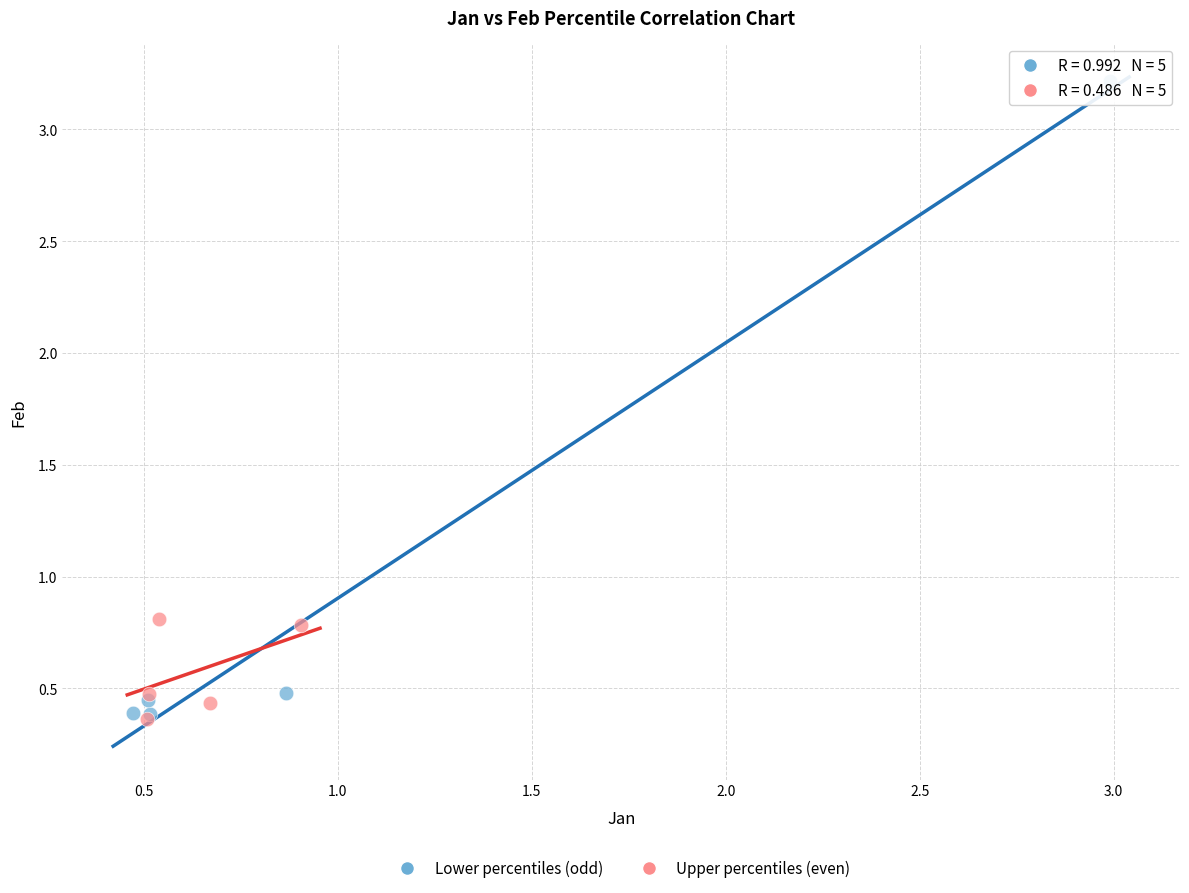

Which series has the widest spread of Y values?

Lower percentiles (odd)